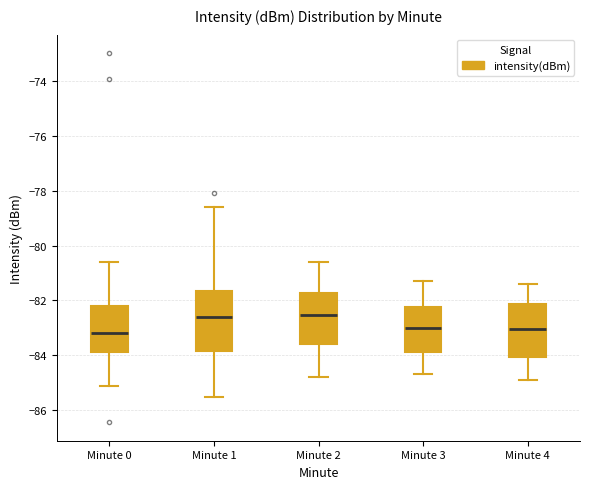

Which box is the tallest, from its lower edge to its upper edge?

Minute 1